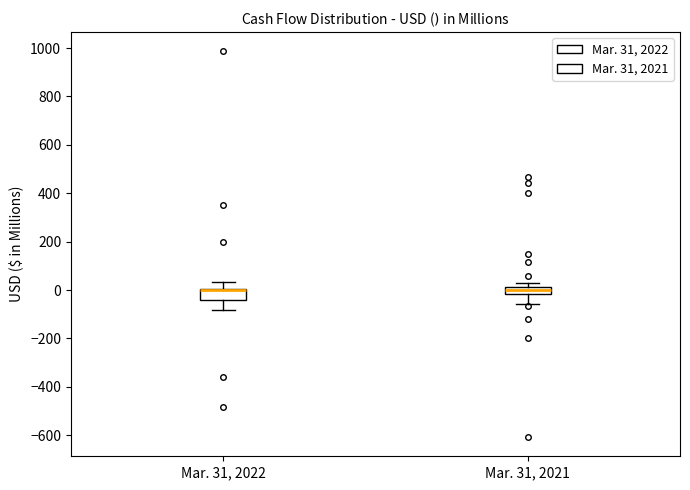

Where is the lower edge of the box for Mar. 31, 2022 on the y-axis? The values are not printed on the chart, so give them approximately, as read against the axis.

-40